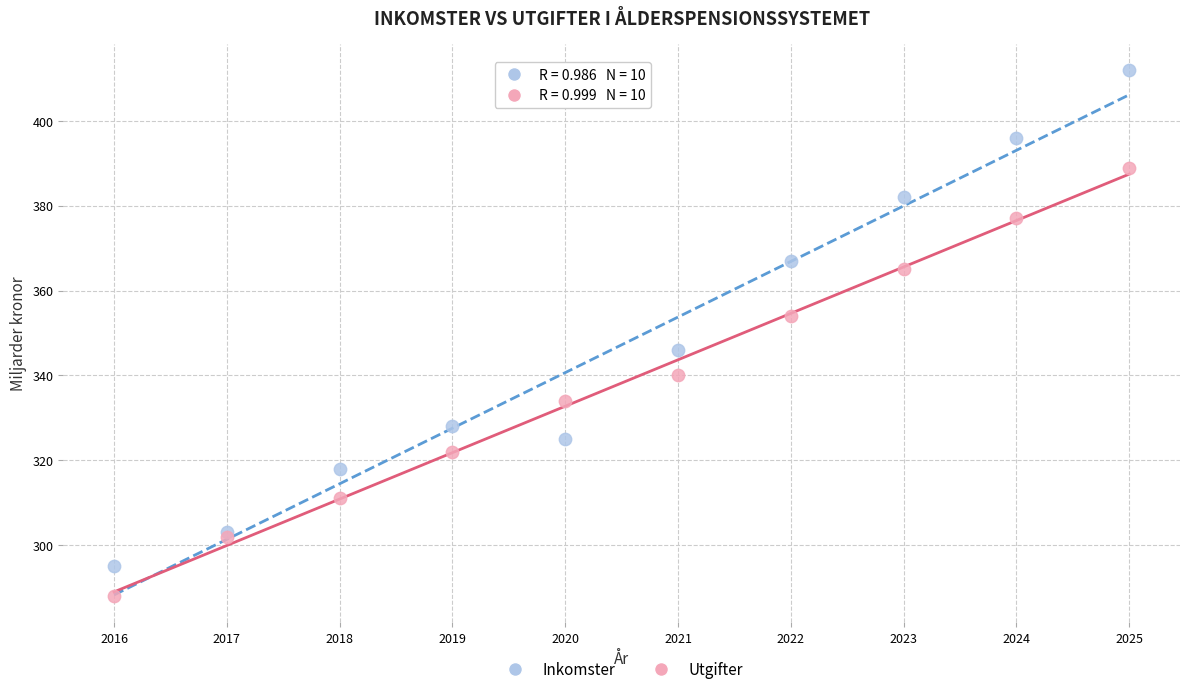

What is the X range (max minus min) for the scatter plot?

9